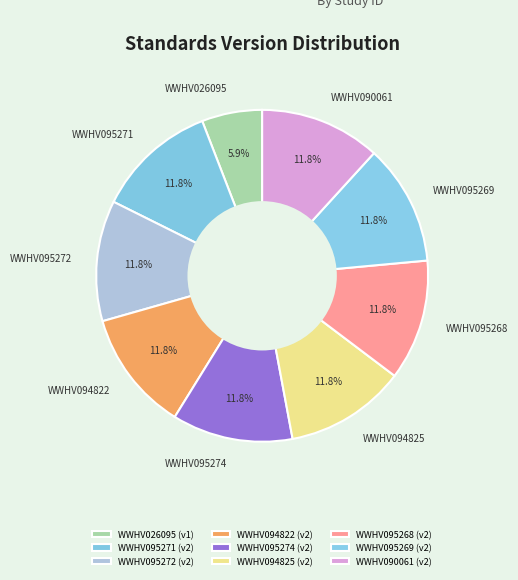

To the nearest percent, what is the combined percentage of WWHV095271 and WWHV094822?

24%